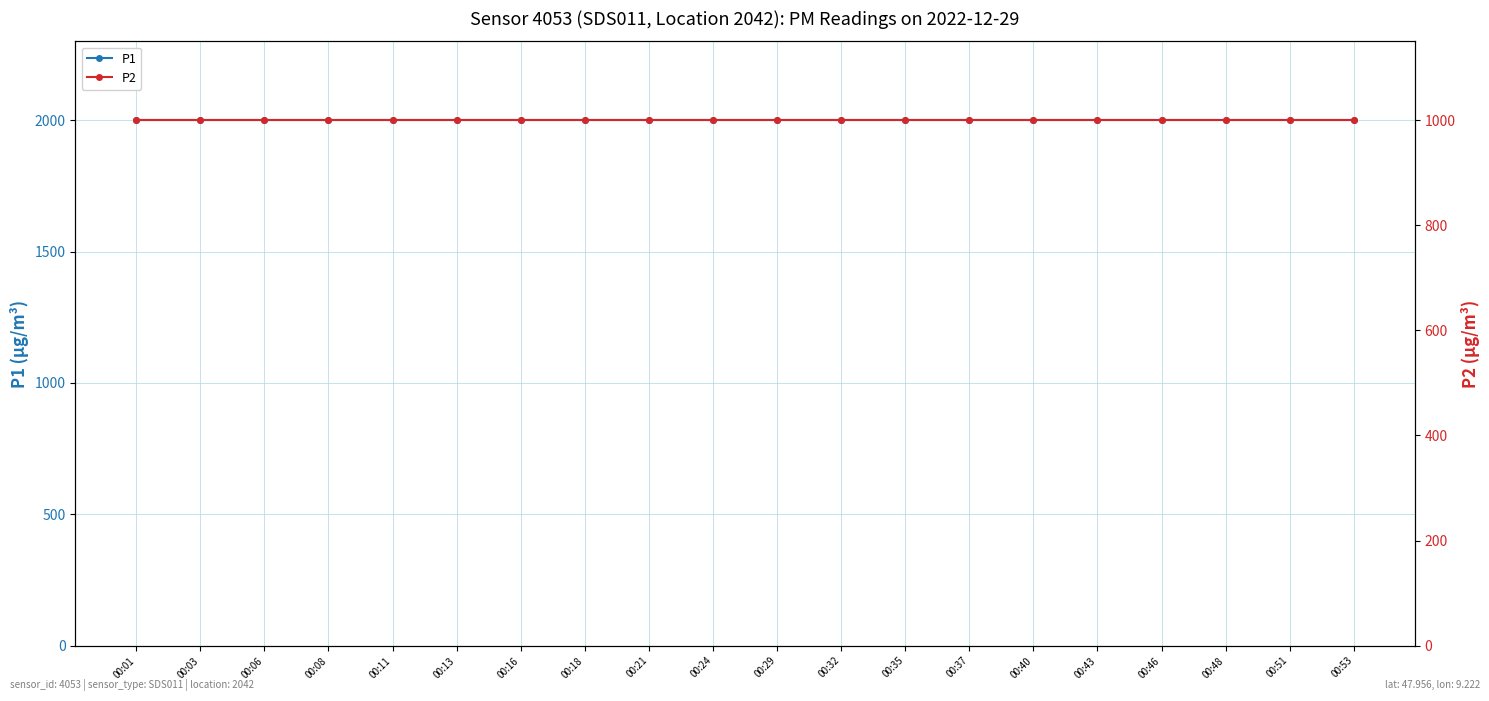

List the series in order of their peak value, highest first.

P1, P2